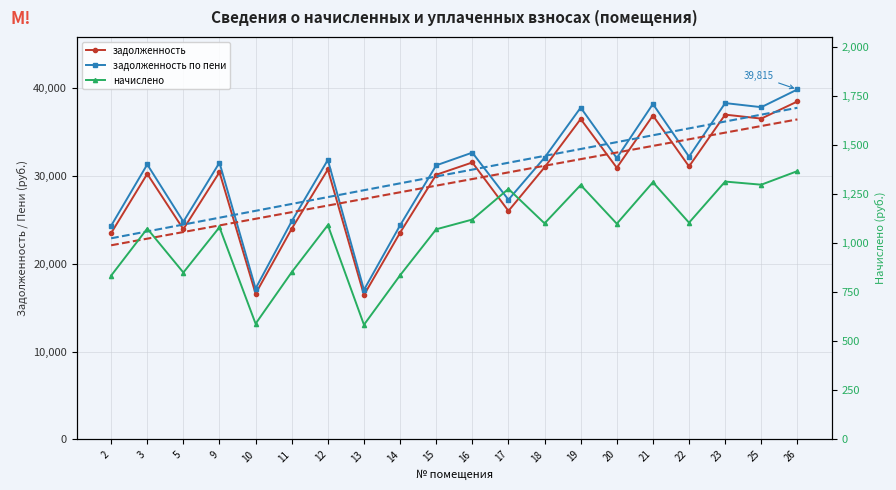

What is the greatest value displayed?

39815.2